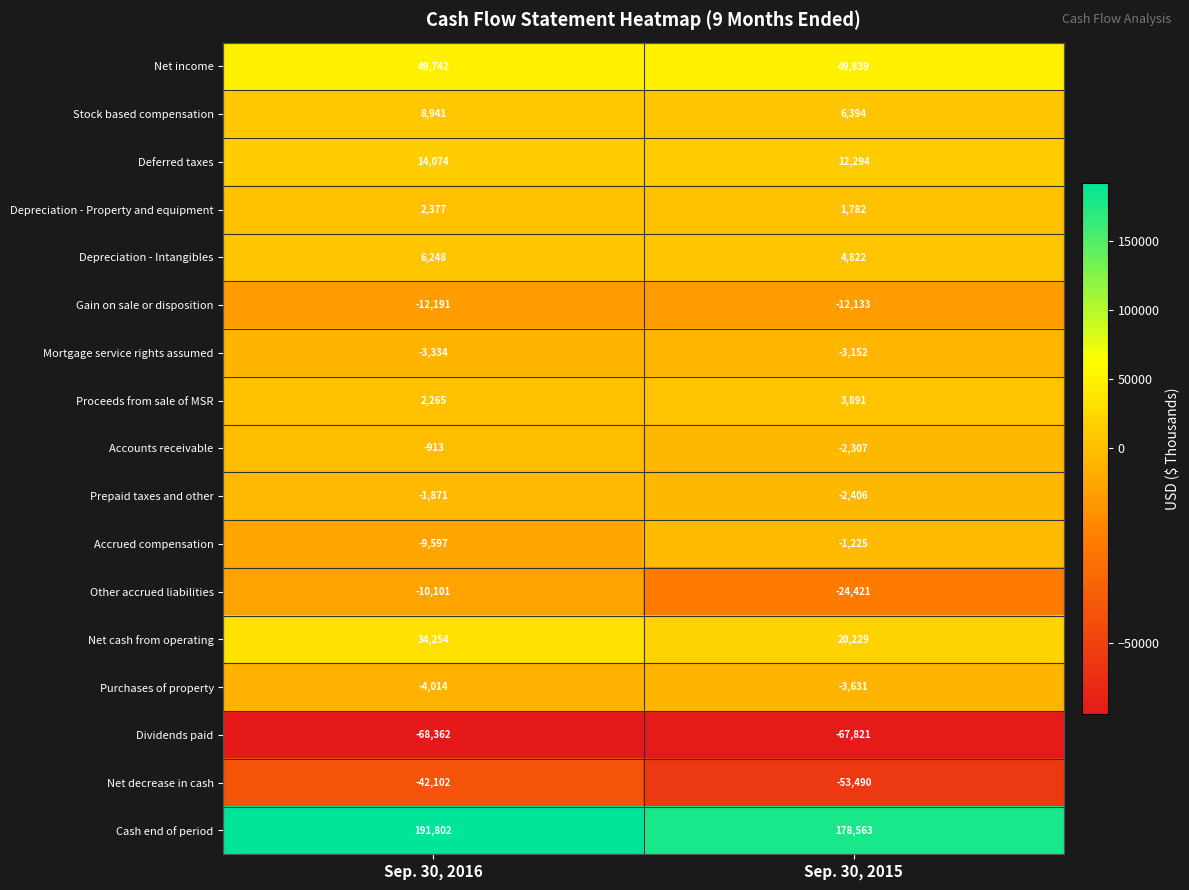

What value does the Accounts receivable series have at Sep. 30, 2016, to the nearest 100?

-900